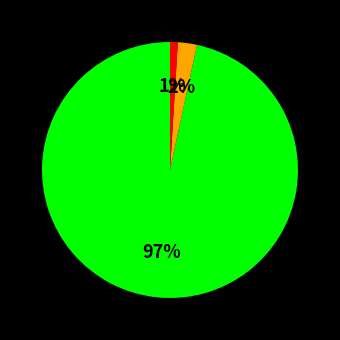

Is there a majority slice in this chart?

Yes